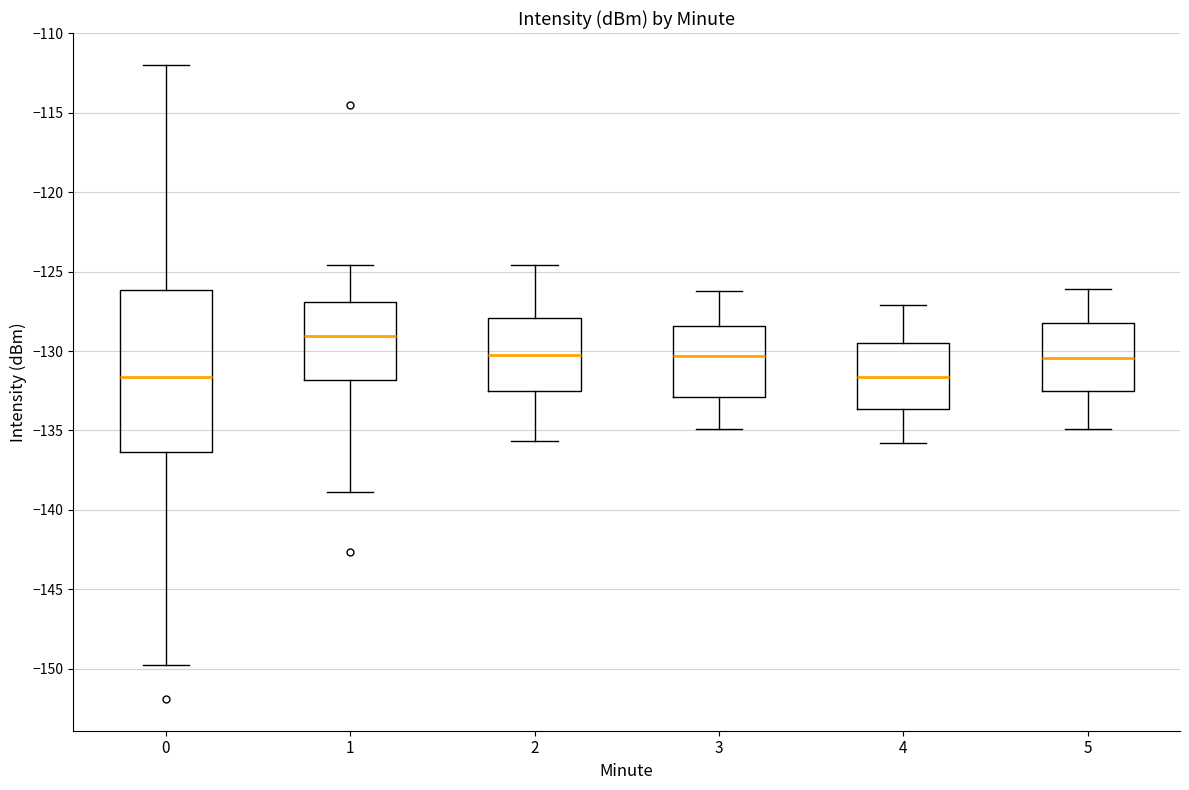

Which box is the tallest, from its lower edge to its upper edge?

0